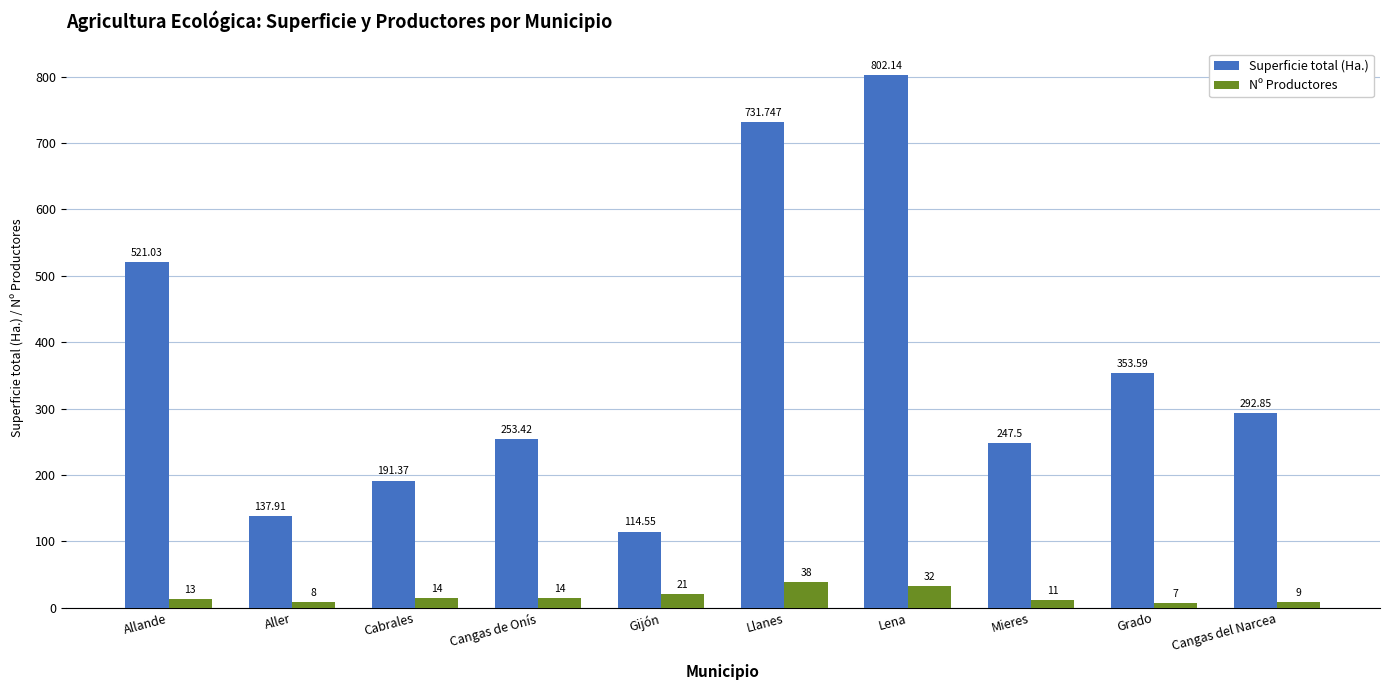

At how many categories does at least one series exceed 407?

3